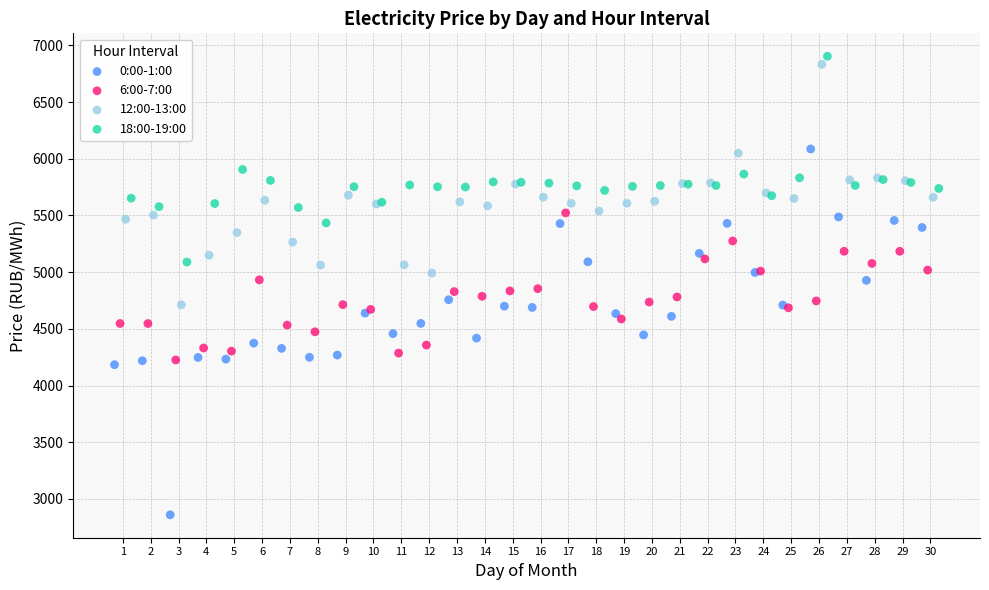

Which series reaches the minimum Y coordinate?

0:00-1:00